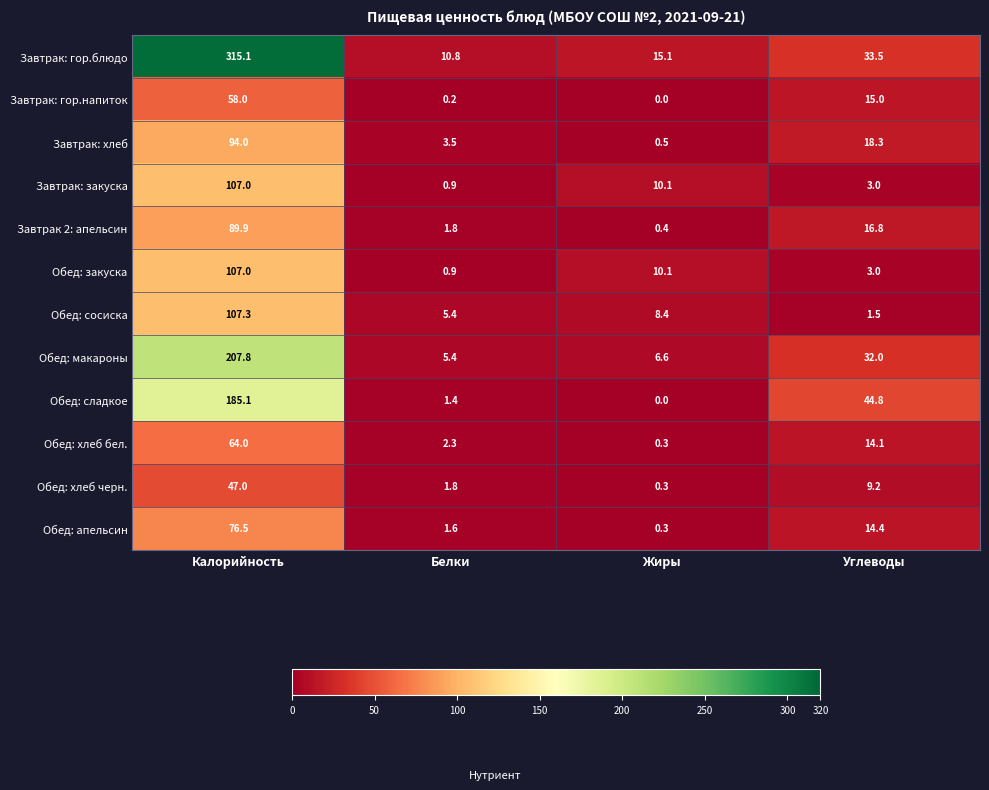

Is it true that Завтрак: гор.блюдо equals 315.1 at Калорийность?

True